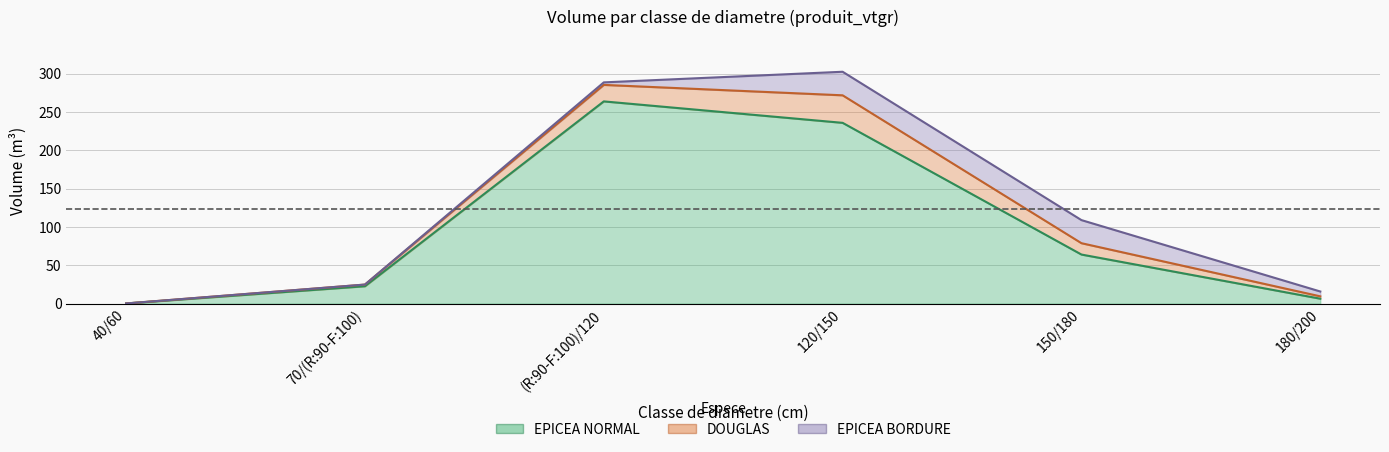

What is the greatest value displayed?

263.9